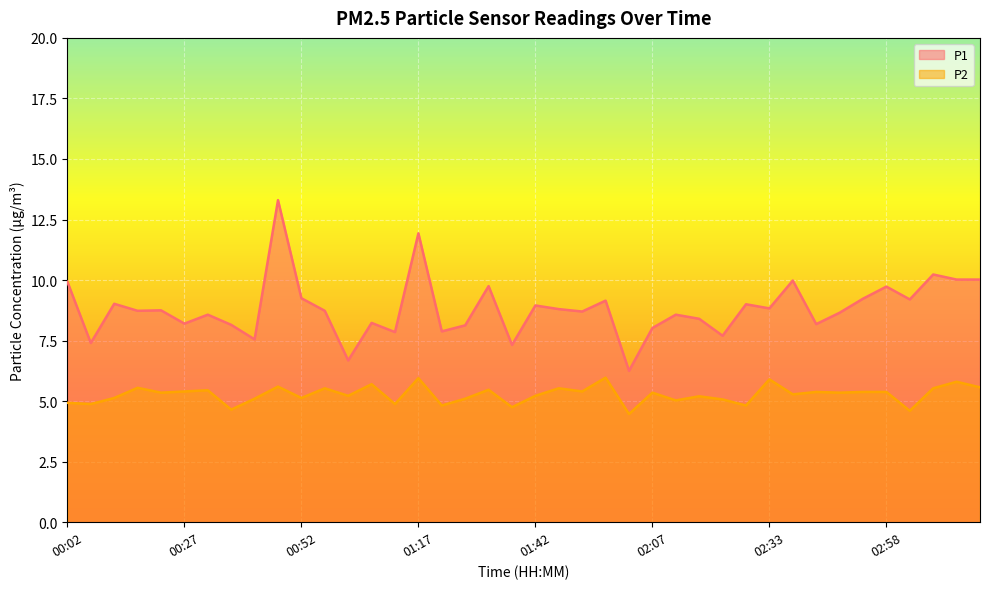

How many interior local peaks does the P2 series have?

14